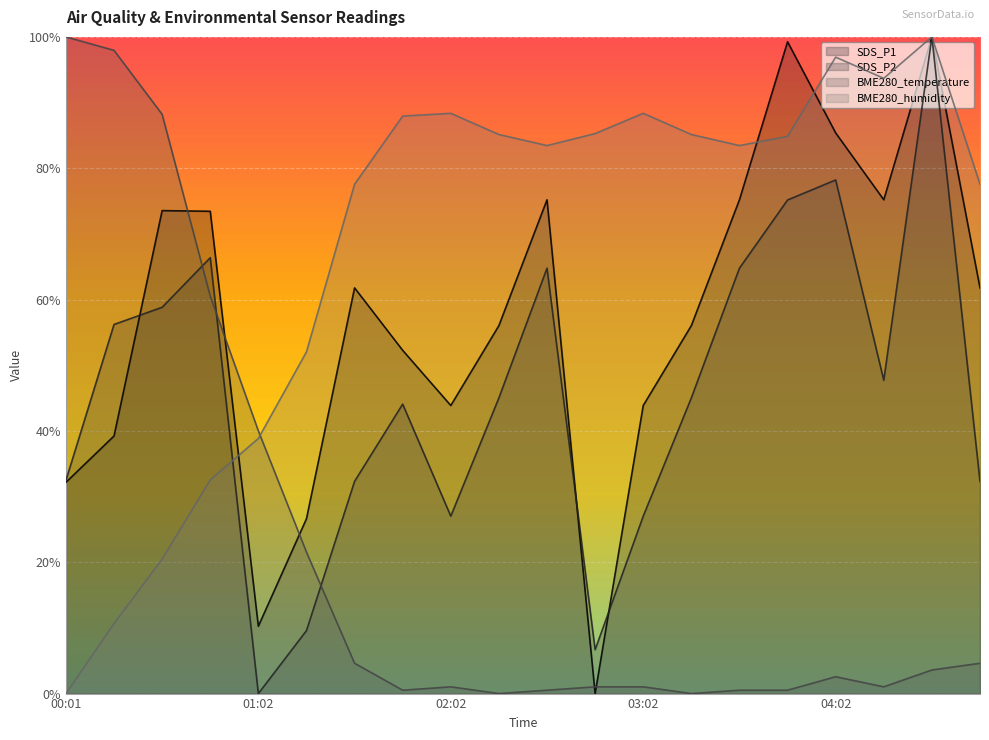

List the series in order of their peak value, highest first.

SDS_P1, SDS_P2, BME280_temperature, BME280_humidity